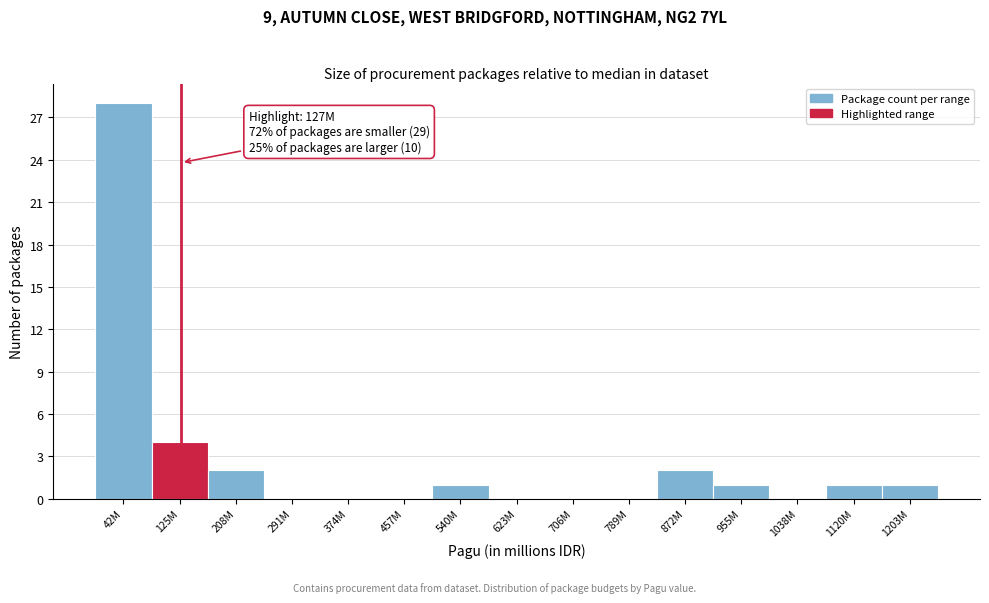

Reading left to right, extract all data points from this chart.

42M=28	125M=4	208M=2	291M=0	374M=0	457M=0	540M=1	623M=0	706M=0	789M=0	872M=2	955M=1	1038M=0	1120M=1	1203M=1